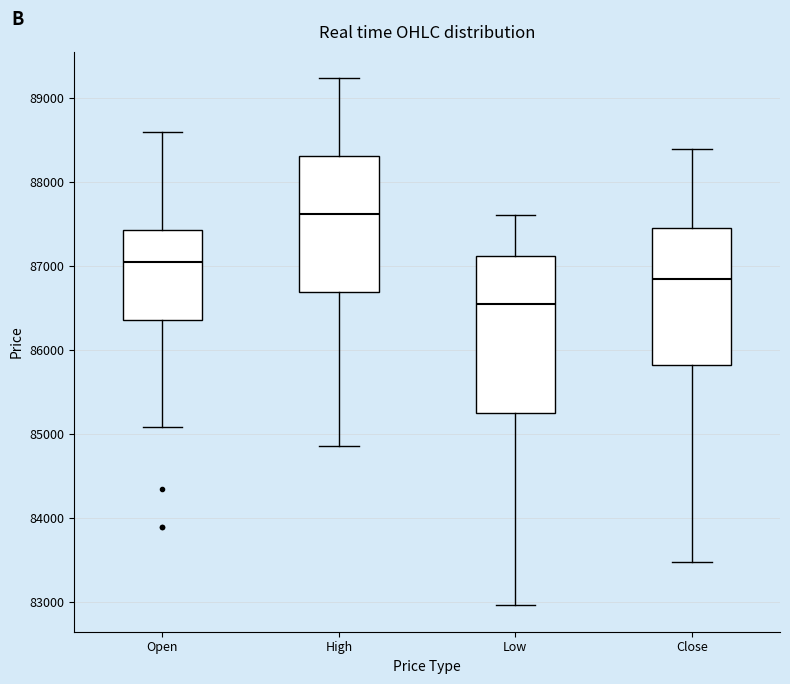

Reading left to right, transcribe this box plot: for each box, give where its median line is, the range the box spans, and where its two whiskers end, as read against the y-axis. The values are not printed on the chart, so give them approximately, as read against the axis.

Open: median 87000, box 86400 to 87400, whiskers 85100 to 88600
High: median 87600, box 86700 to 88300, whiskers 84900 to 89200
Low: median 86500, box 85200 to 87100, whiskers 83000 to 87600
Close: median 86800, box 85800 to 87500, whiskers 83500 to 88400